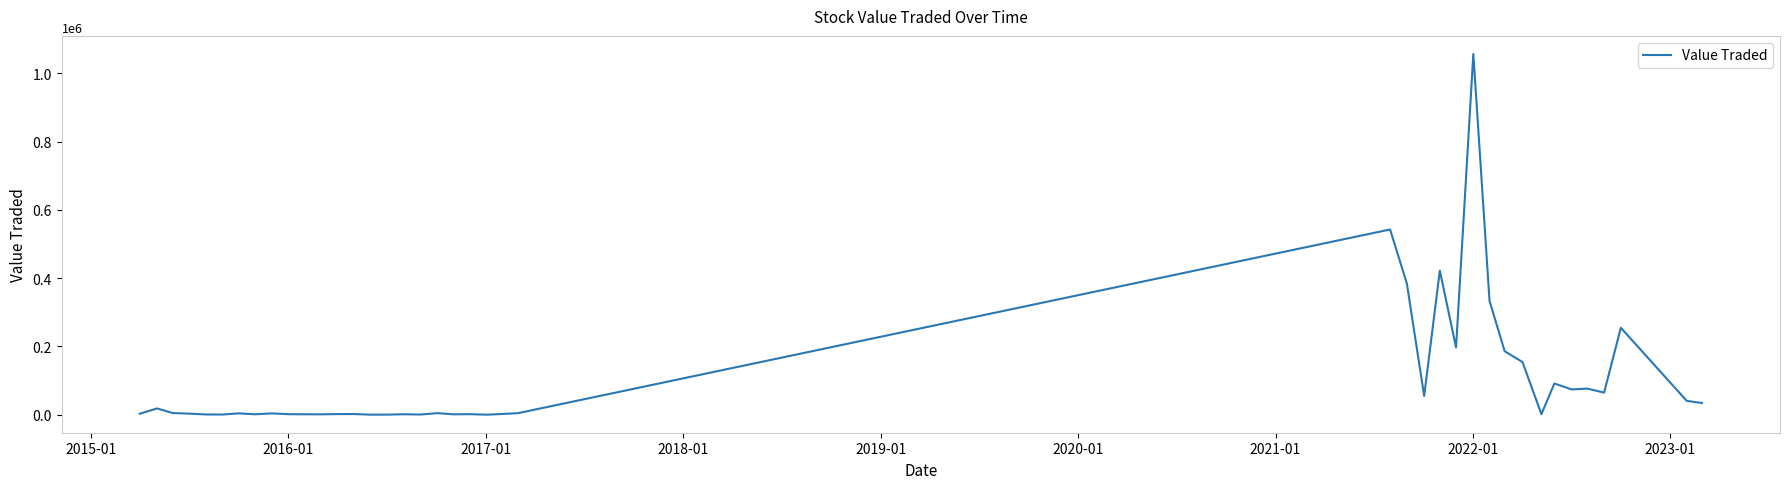

What is the difference between the maximum and minimum values?

1057313